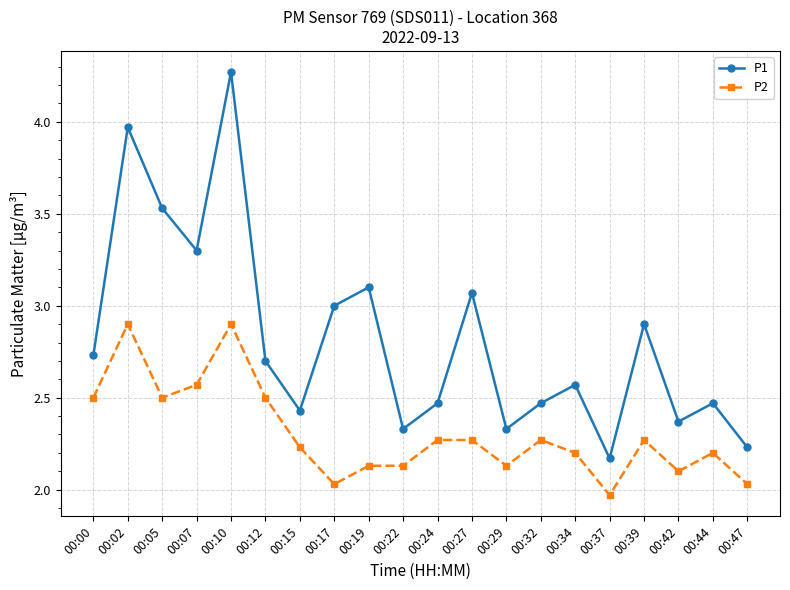

Which series has the largest total across all categories?

P1